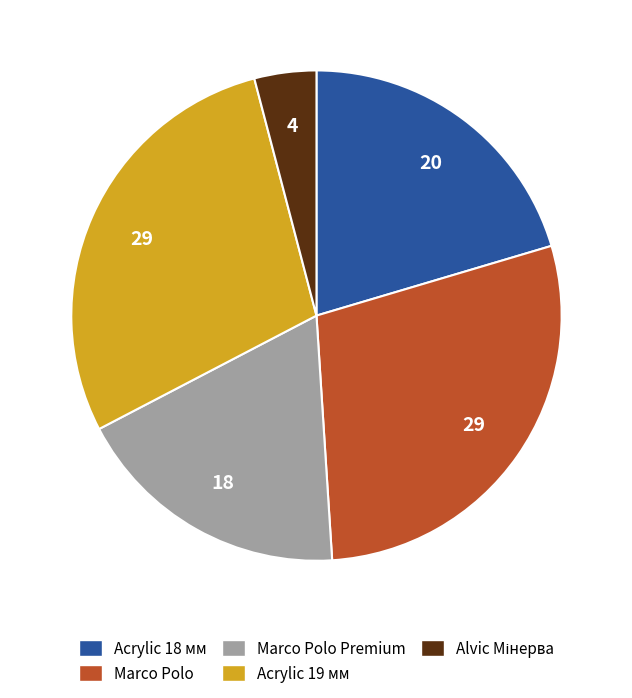

What is the ratio of the value at Marco Polo Premium to the value at Acrylic 19 мм?

0.6